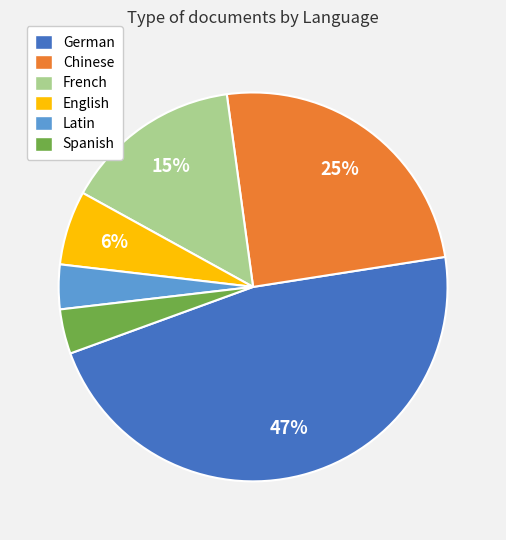

Which category has the biggest portion of the pie?

German